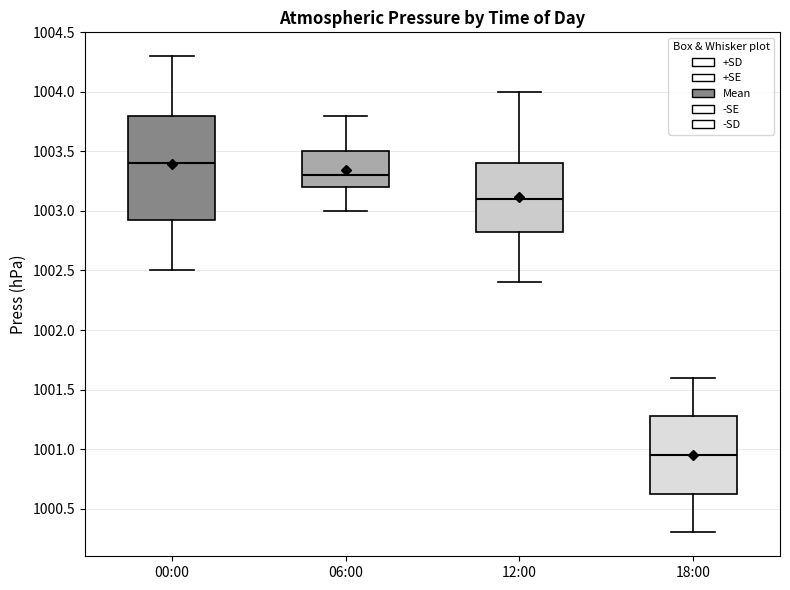

Where is the upper edge of the box for 18:00 on the y-axis? The values are not printed on the chart, so give them approximately, as read against the axis.

1001.30